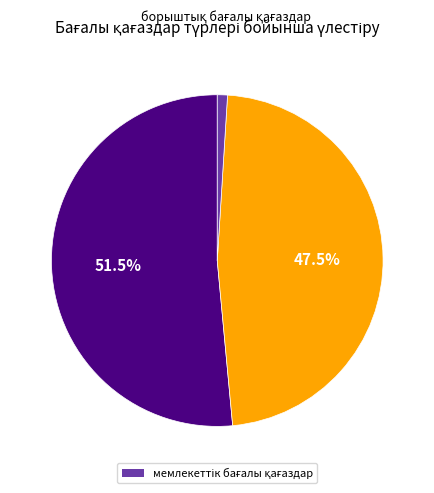

Is there a majority slice in this chart?

Yes